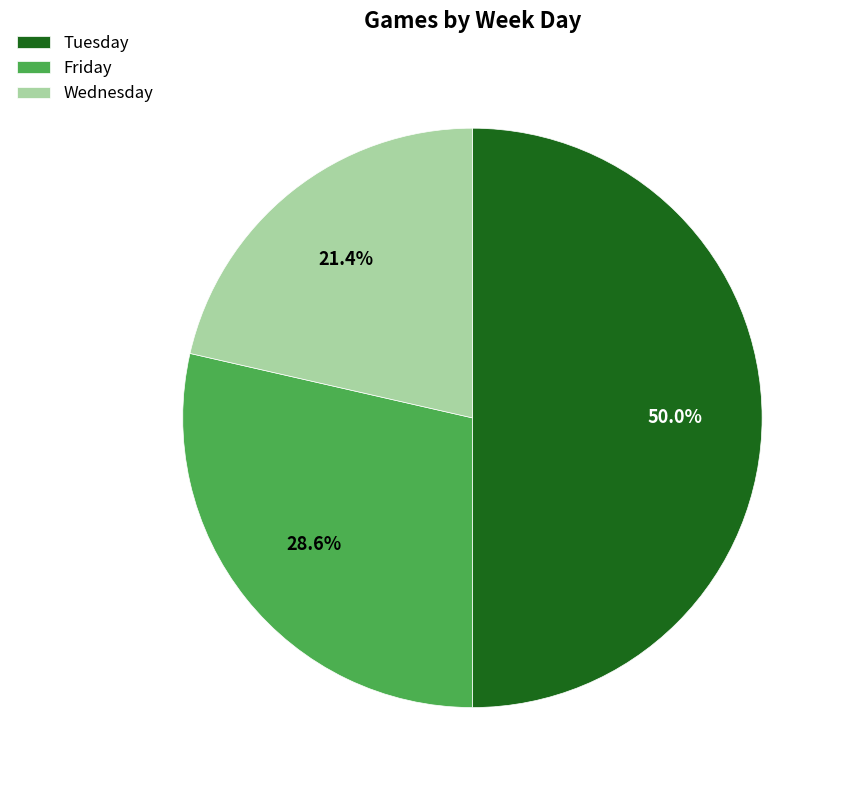

Is the sum of Tuesday and Wednesday greater than half?

Yes